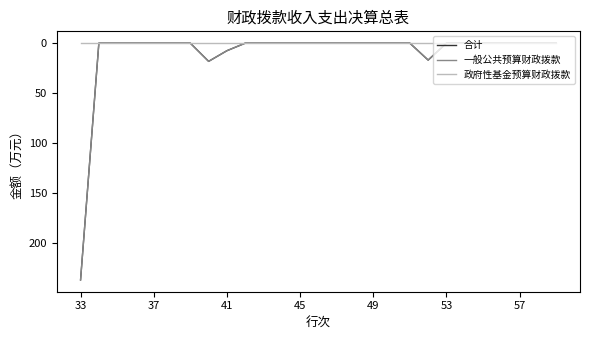

Is this an area chart (filled region under the line)?

No